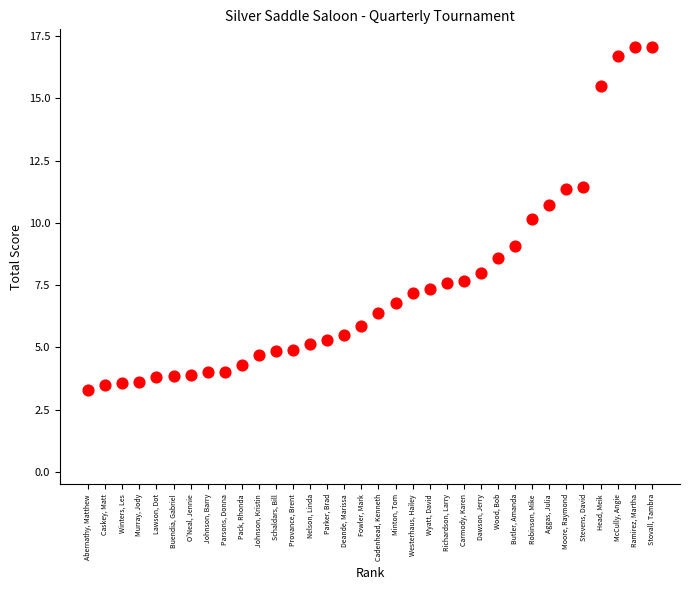

What is the range of Y values (max minus min)?

13.8